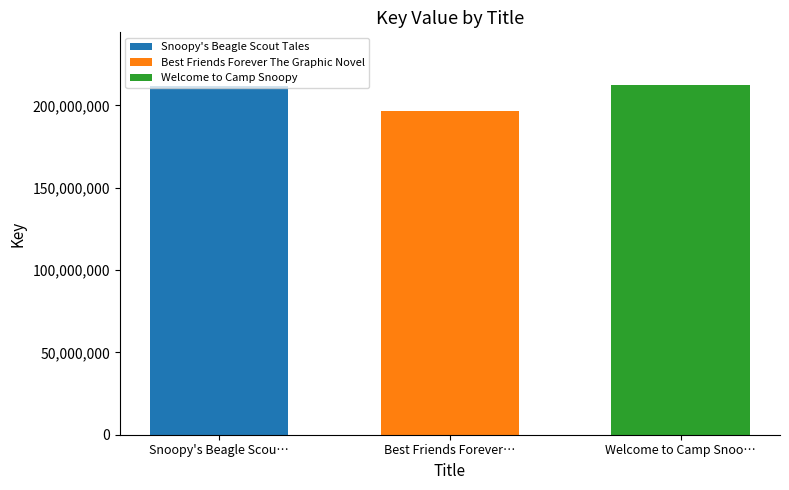

What is the difference between the highest and lowest values at Best Friends Forever…?

15993358